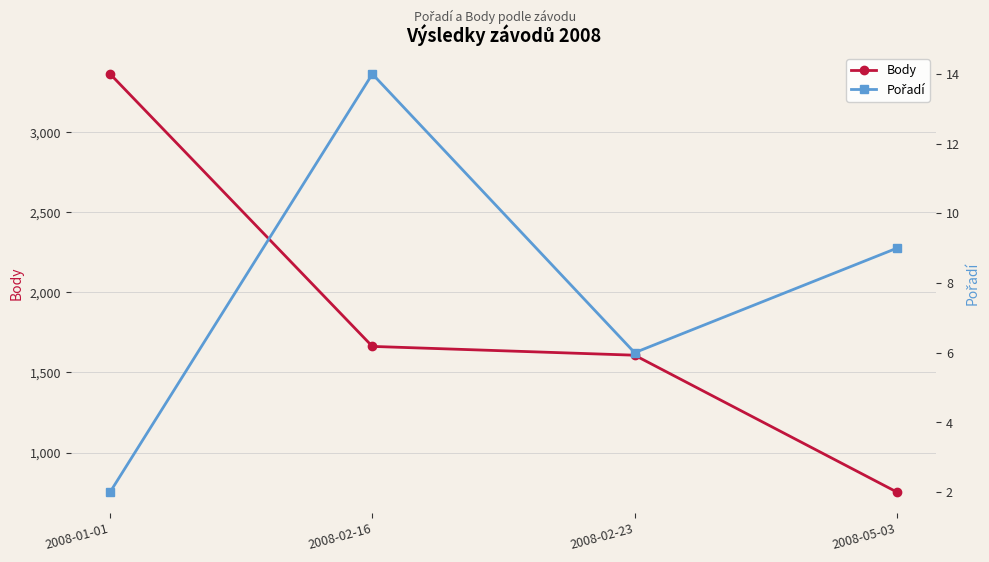

How many series are shown in this chart?

2